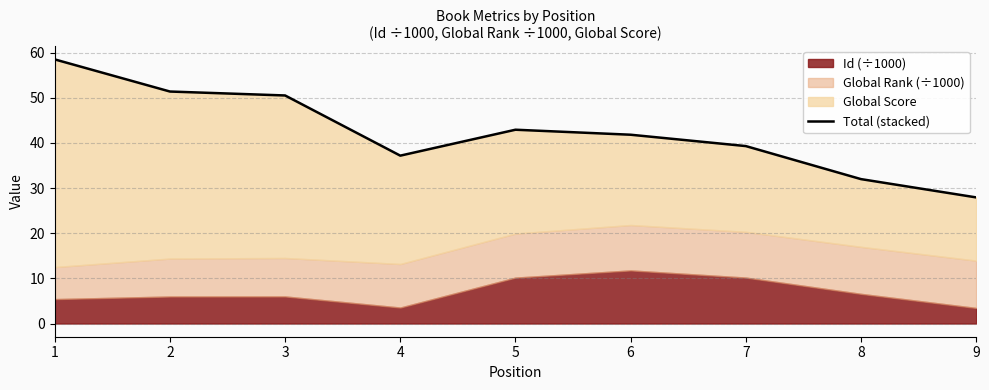

How many interior local valleys (lower than both neighbors) does the data have?

1